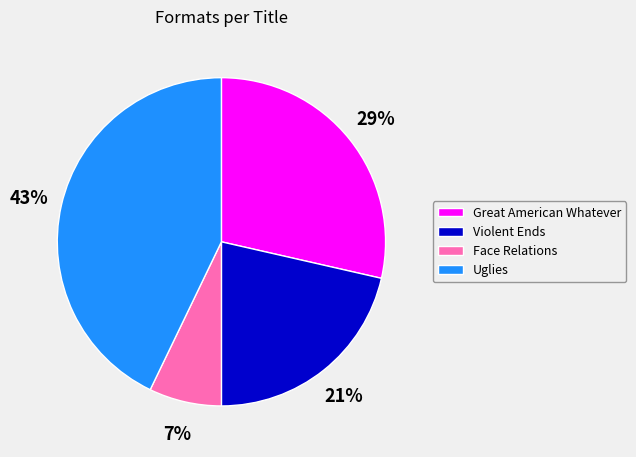

What is the largest slice in the pie chart?

Uglies